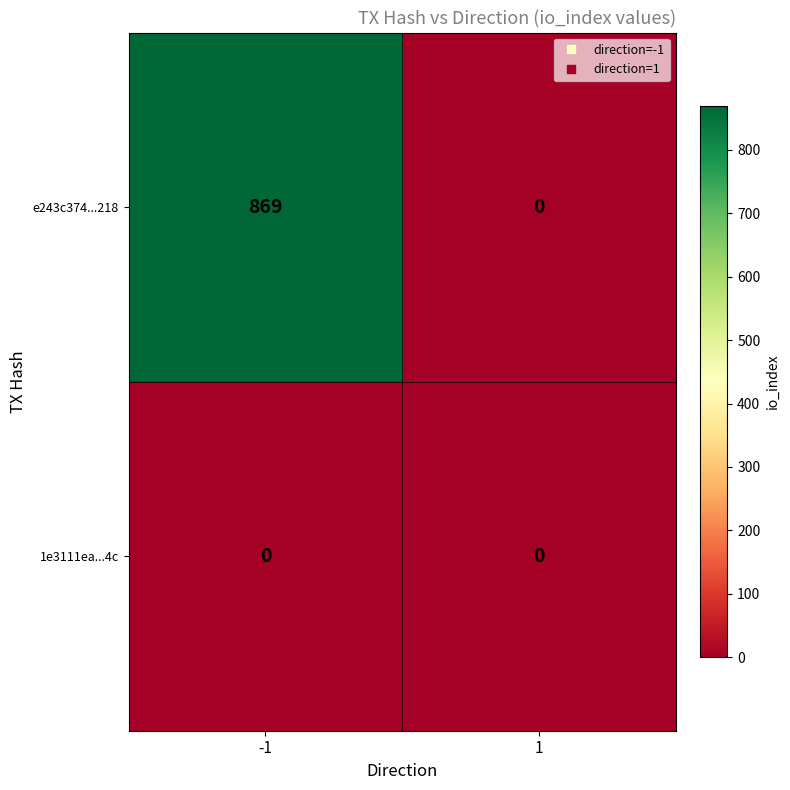

What is the total value across all series at -1?

869